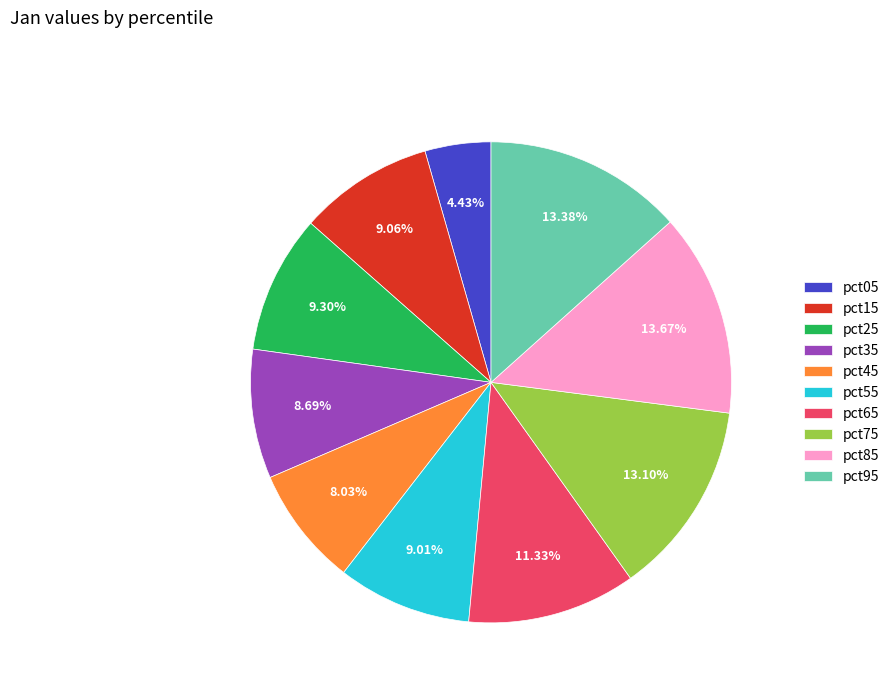

What percentage do pct85 and pct15 together represent?

22.7%